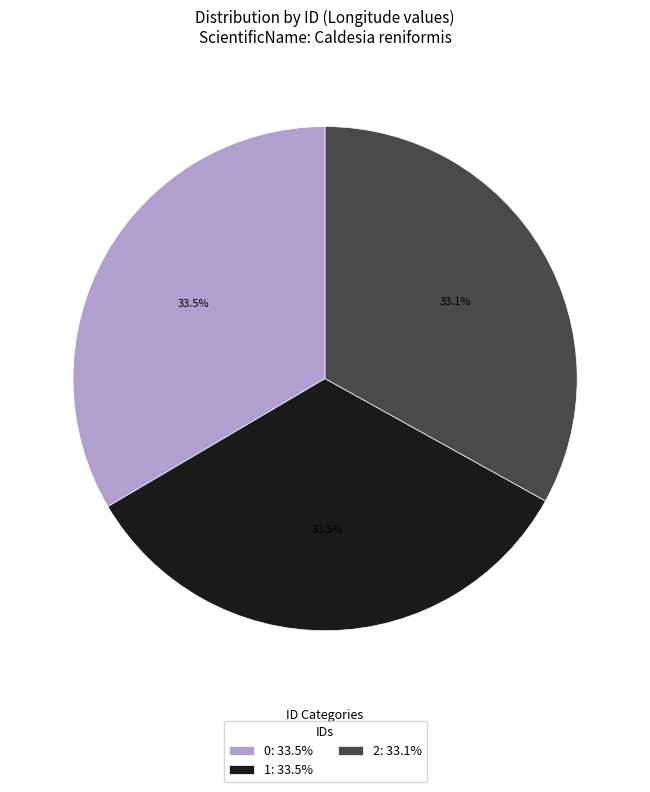

True or false: 1 accounts for 45% of the total.

False